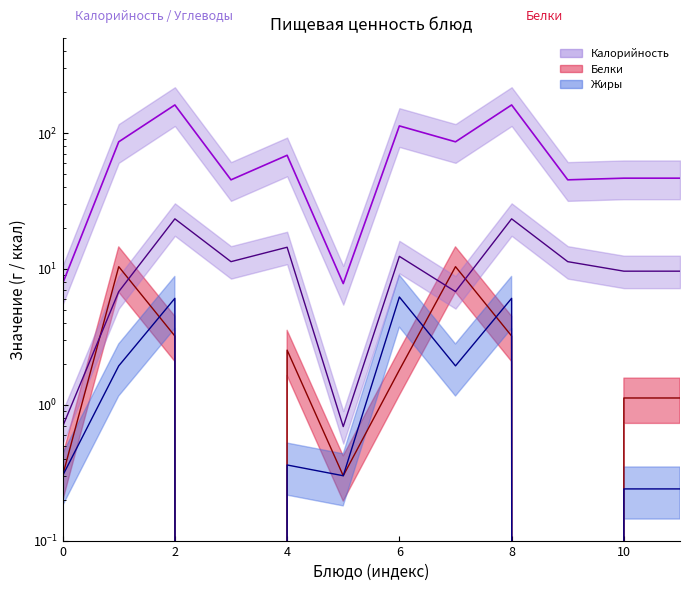

At how many categories does at least one series exceed 83?

5